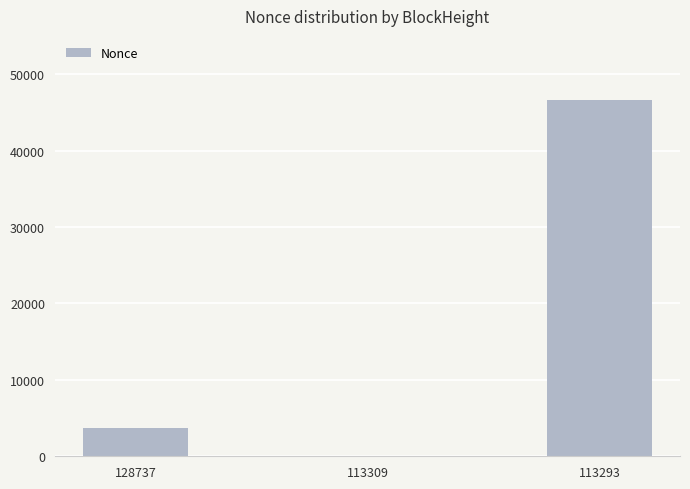

Which has a higher value, 113309 or 128737?

128737